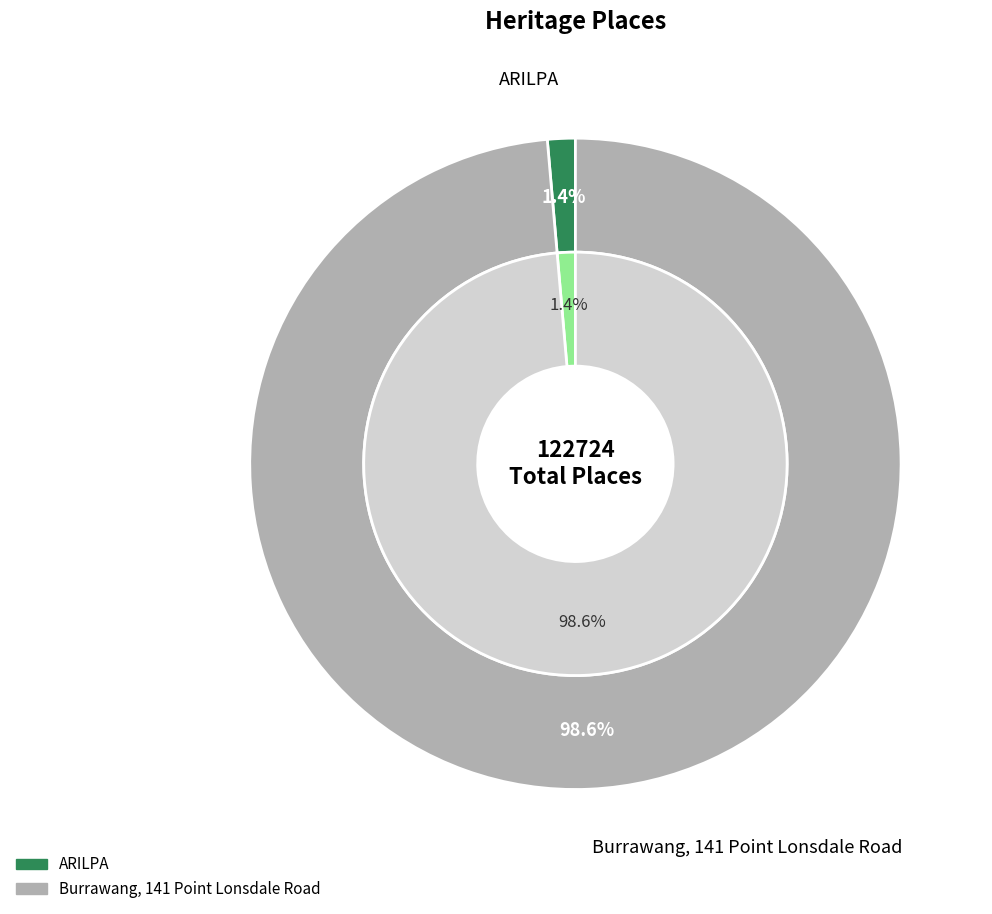

Which has a higher value, Burrawang, 141 Point Lonsdale Road or ARILPA?

Burrawang, 141 Point Lonsdale Road